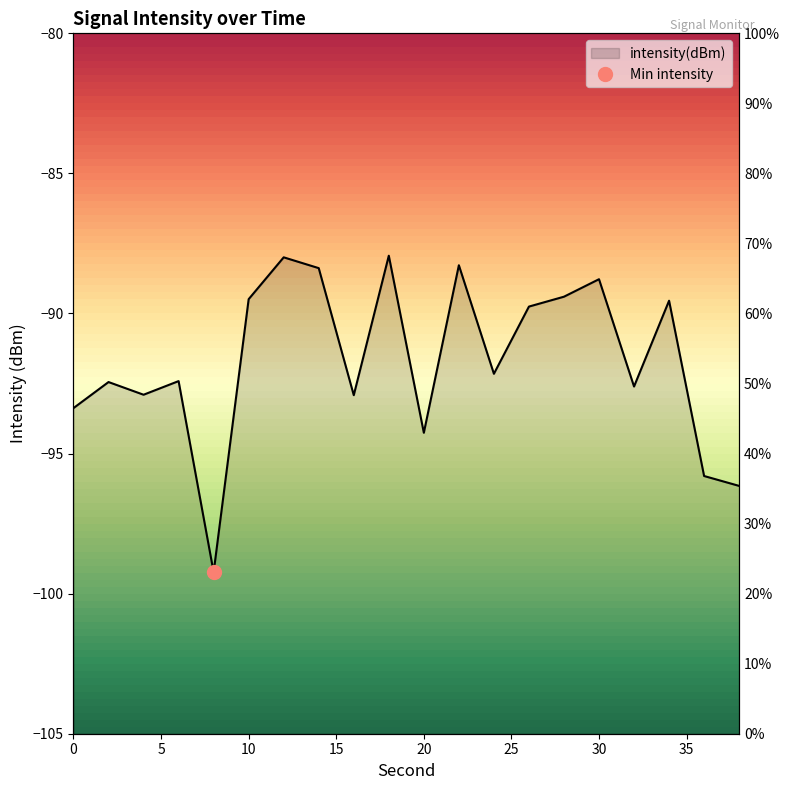

At which label does the data first exceed -92?

10